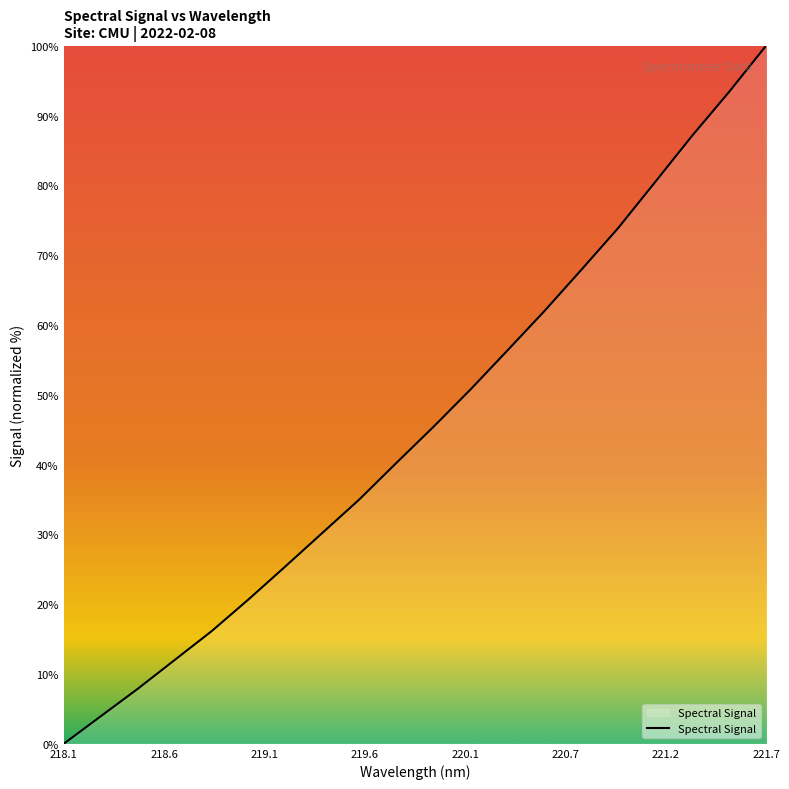

What is the difference between the maximum and minimum values?

100.0